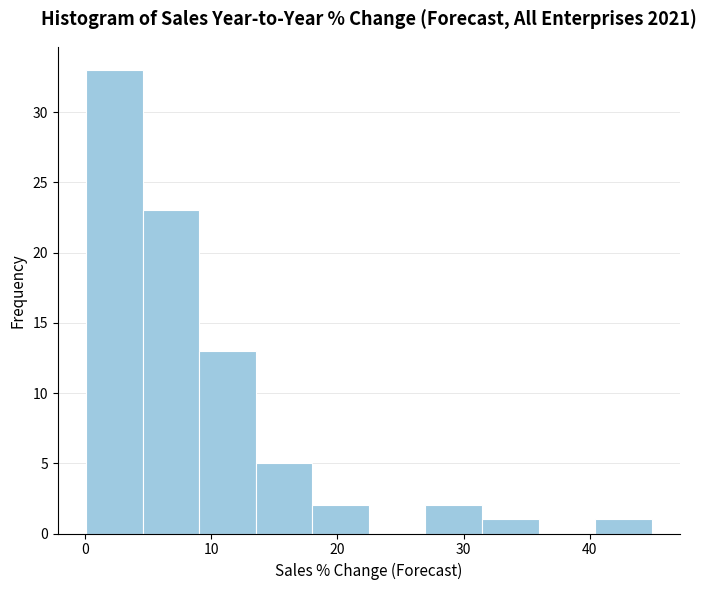

Reading left to right, list every bar in this chart as the range it spans on the x-axis followed by its height. Neither the bar edges nor the heights are printed on the chart, so give them approximately, as read against the axes.

0 to 5: 33
5 to 9: 23
9 to 14: 13
14 to 18: 5
18 to 23: 2
23 to 27: 0
27 to 31: 2
31 to 36: 1
36 to 40: 0
40 to 45: 1